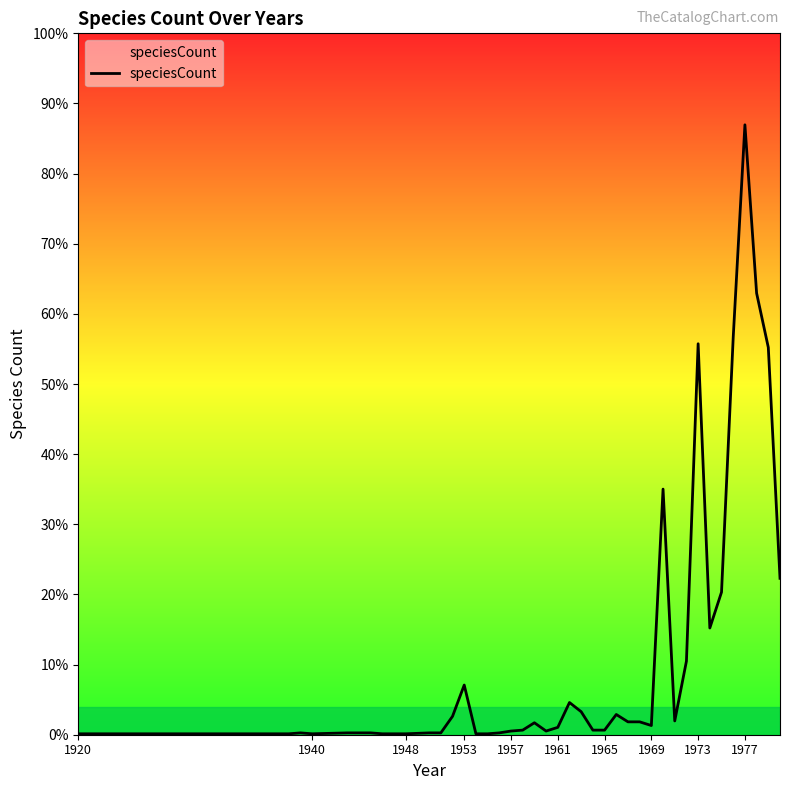

Does the chart display data point markers on the line(s)?

No